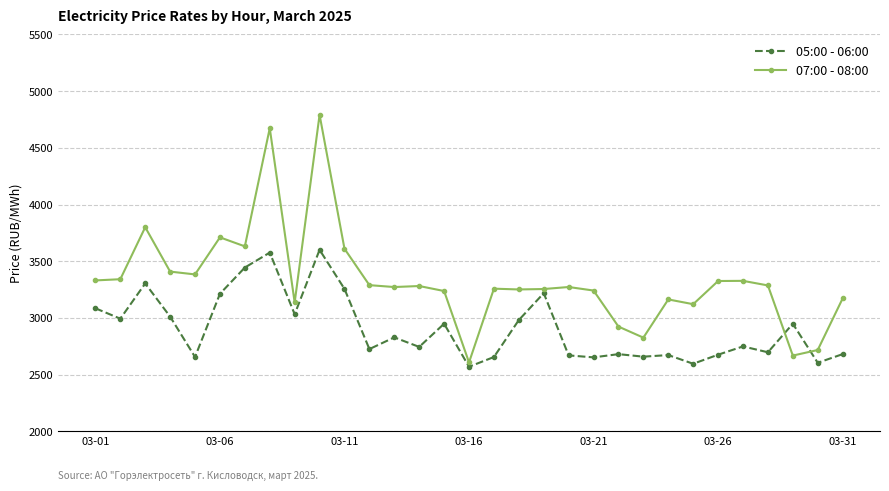

What is the value of the 05:00 - 06:00 point at the 5th from the left?

2655.6